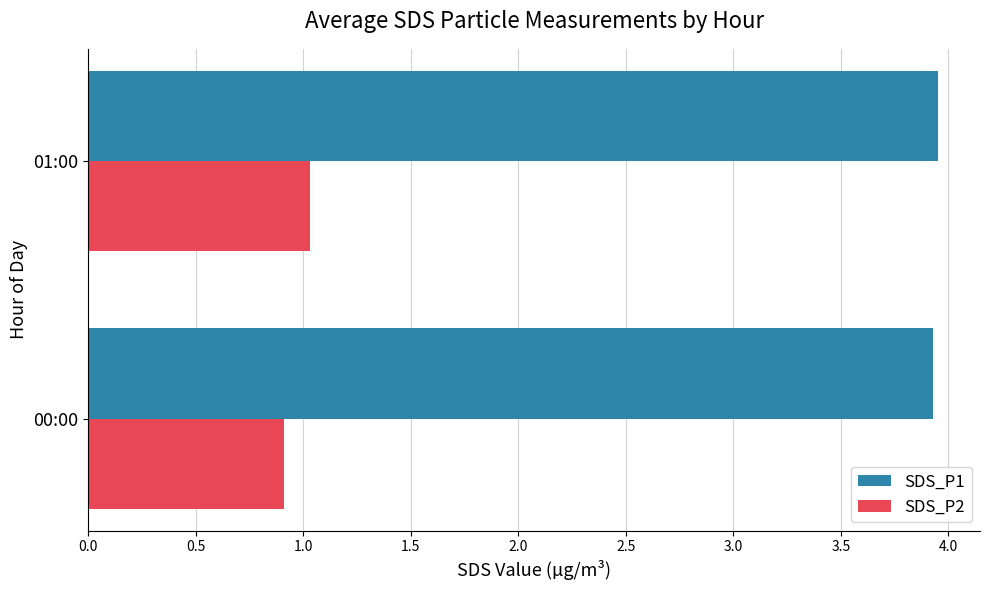

What are all the series names shown in the legend?

SDS_P1, SDS_P2